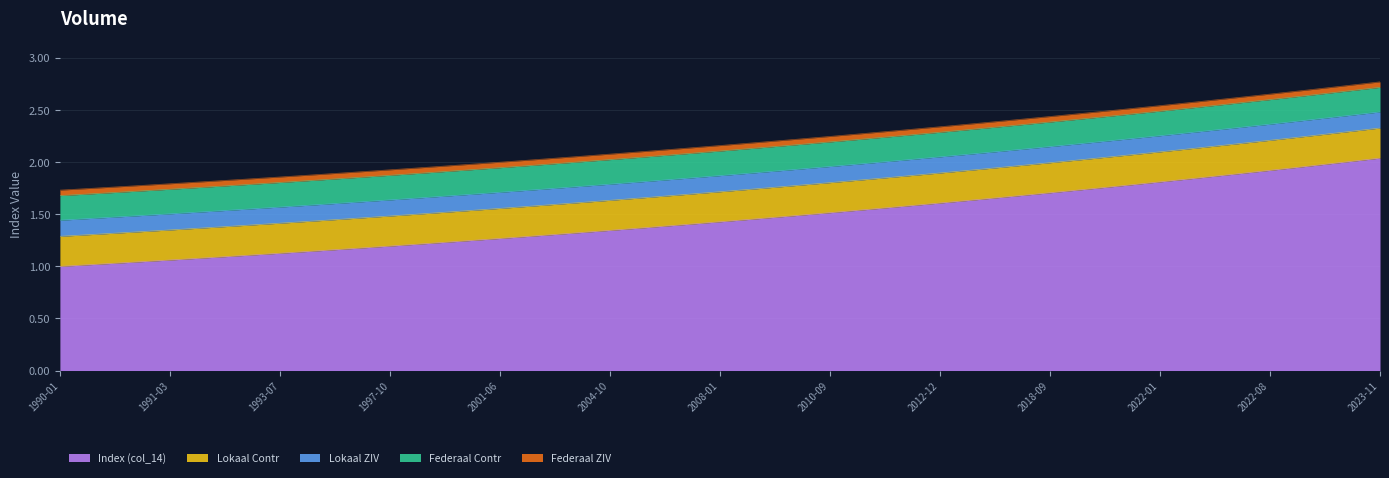

What is the difference between the highest and lowest values at 2022-12?

1.9